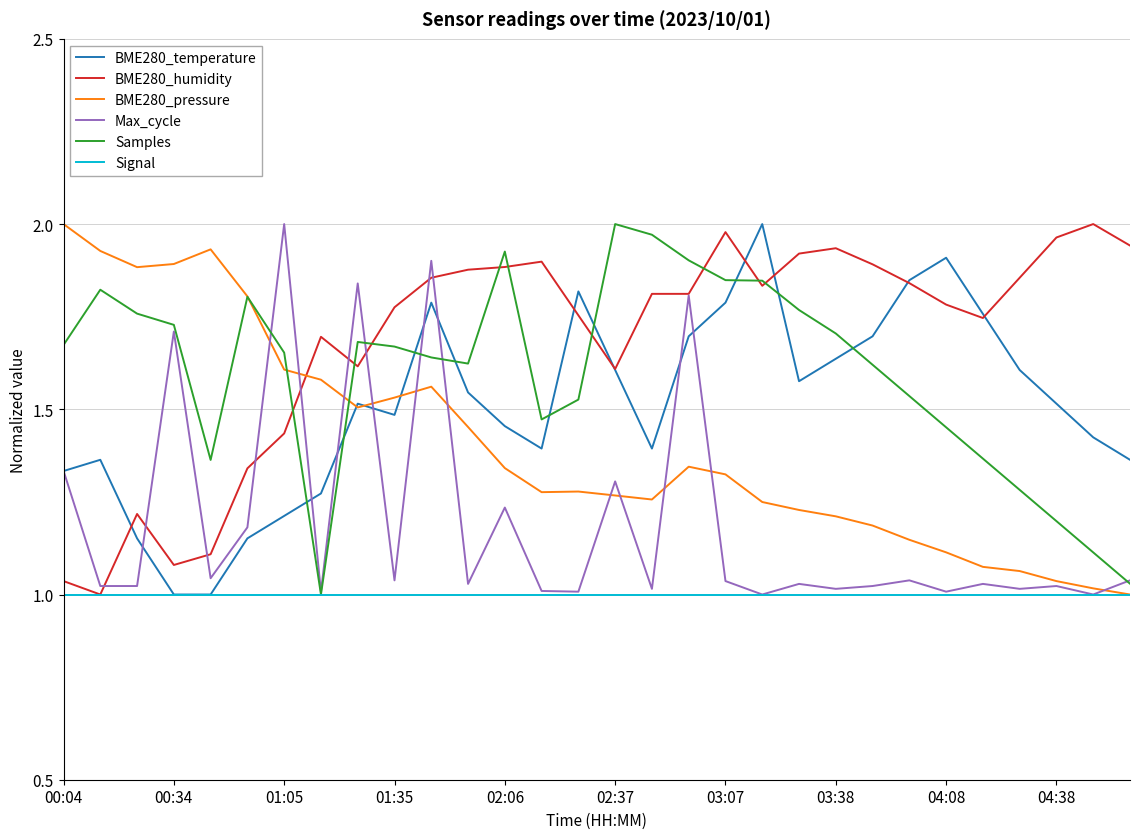

Which series has the largest total across all categories?

BME280_humidity